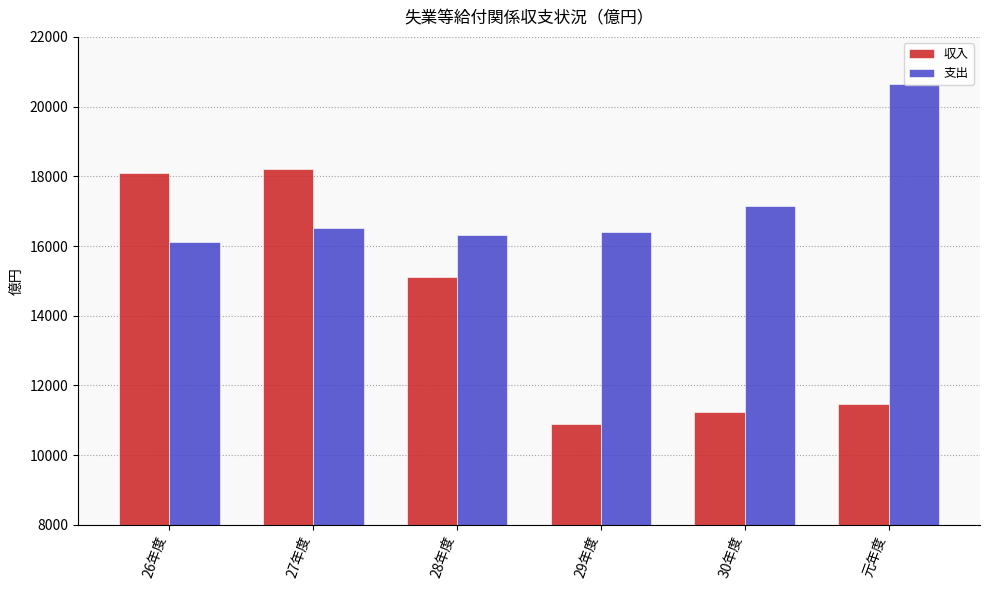

What is the value of the 支出 bar at the 3rd from the left?

16311